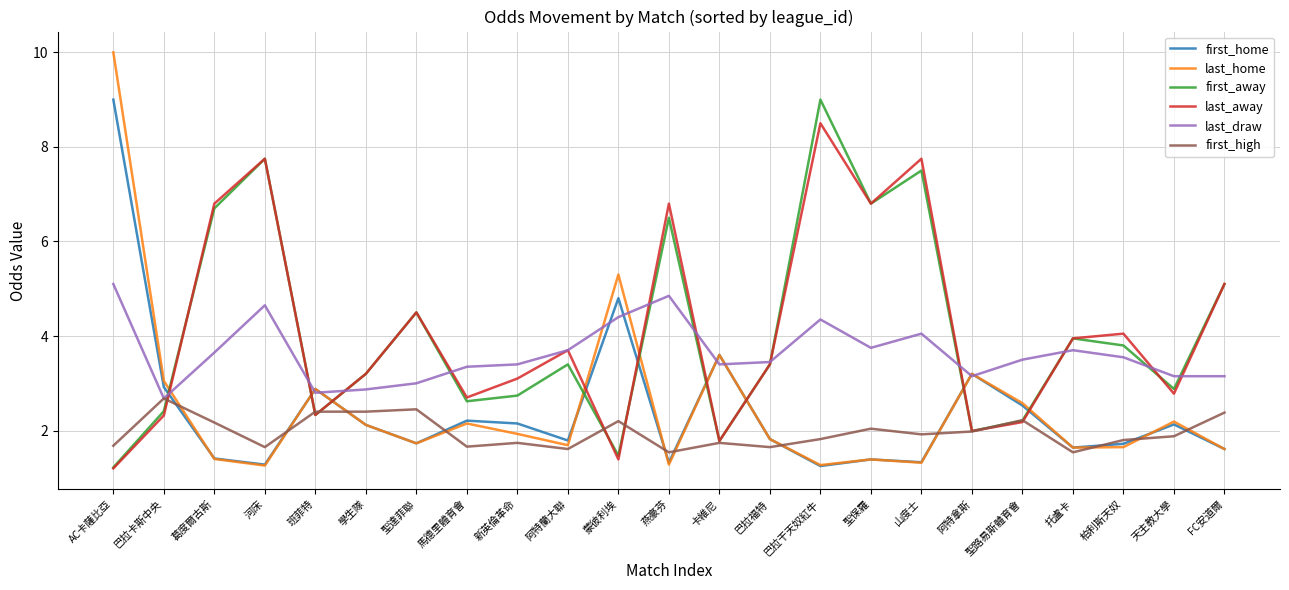

What are all the series names shown in the legend?

first_home, last_home, first_away, last_away, last_draw, first_high